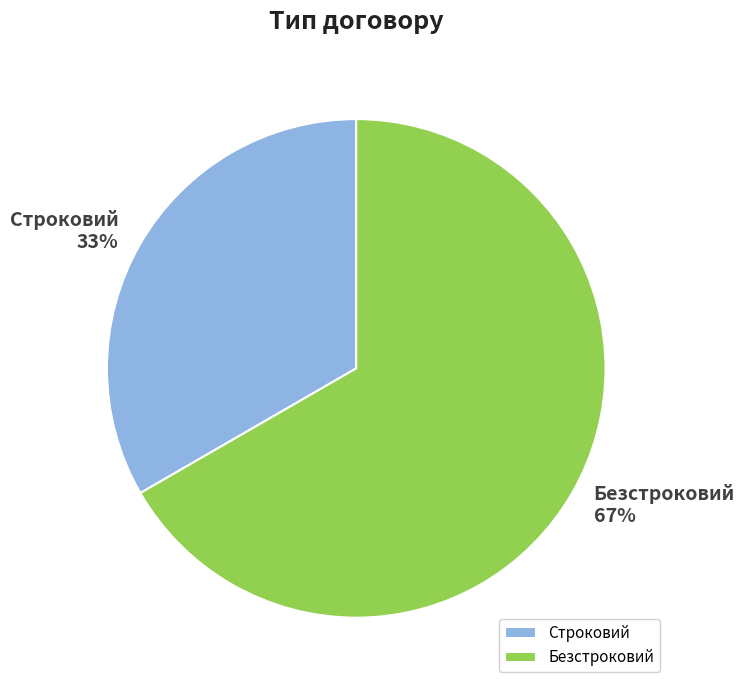

To the nearest percent, what percentage of the pie is Строковий?

33%